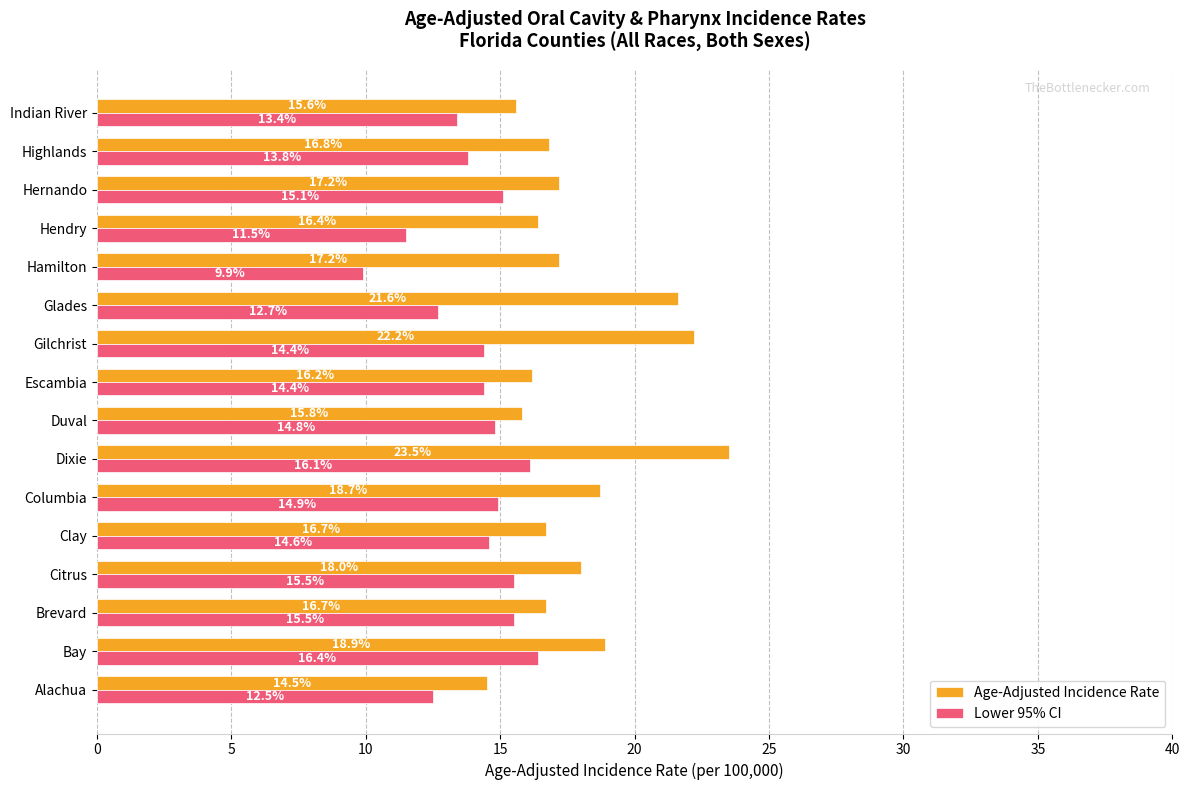

What are all the series names shown in the legend?

Age-Adjusted Incidence Rate, Lower 95% CI